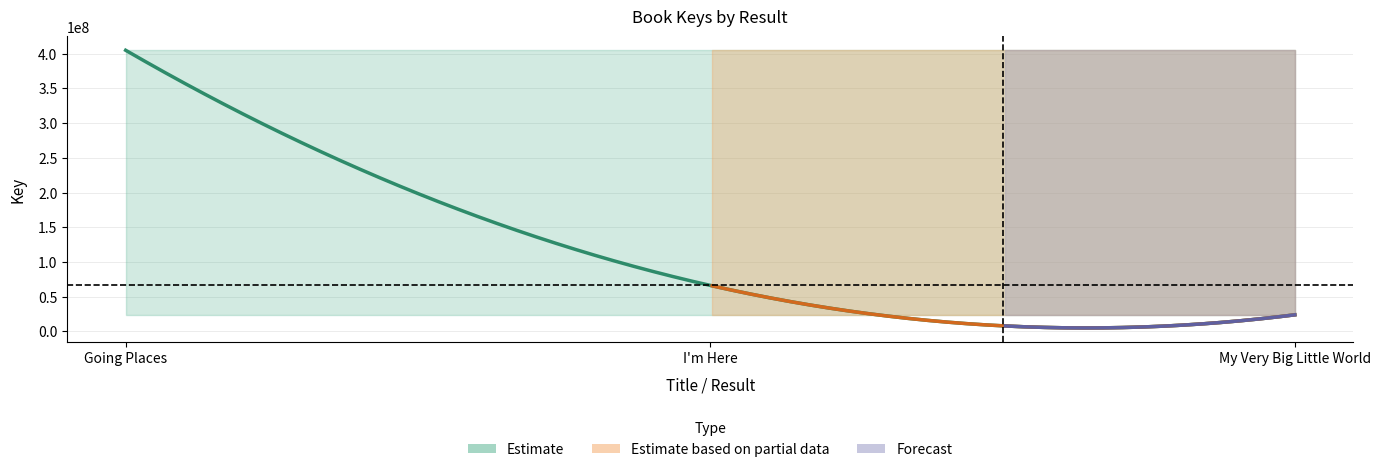

What is the label of the 2nd point from the right?

I'm Here